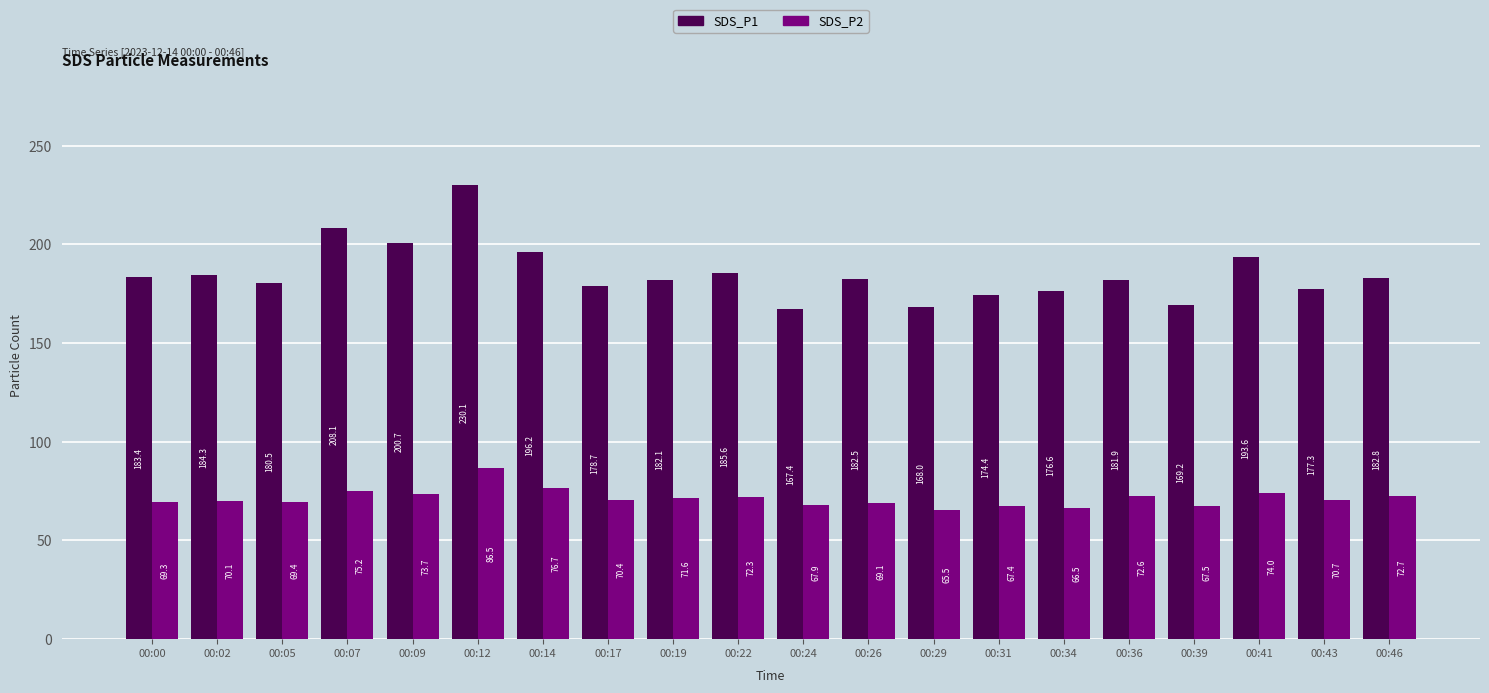

Between 00:00 and 00:31, which series saw the biggest shift?

SDS_P1